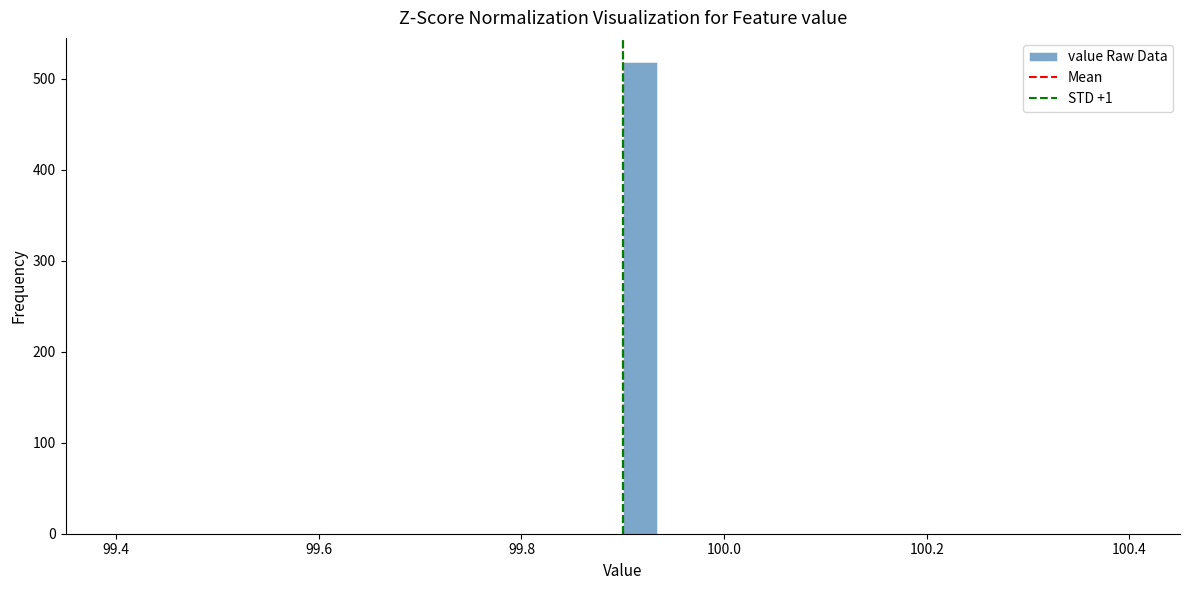

Around what value on the x-axis is the tallest bar? Give the approximate position of its centre, as read against the axis.

99.92